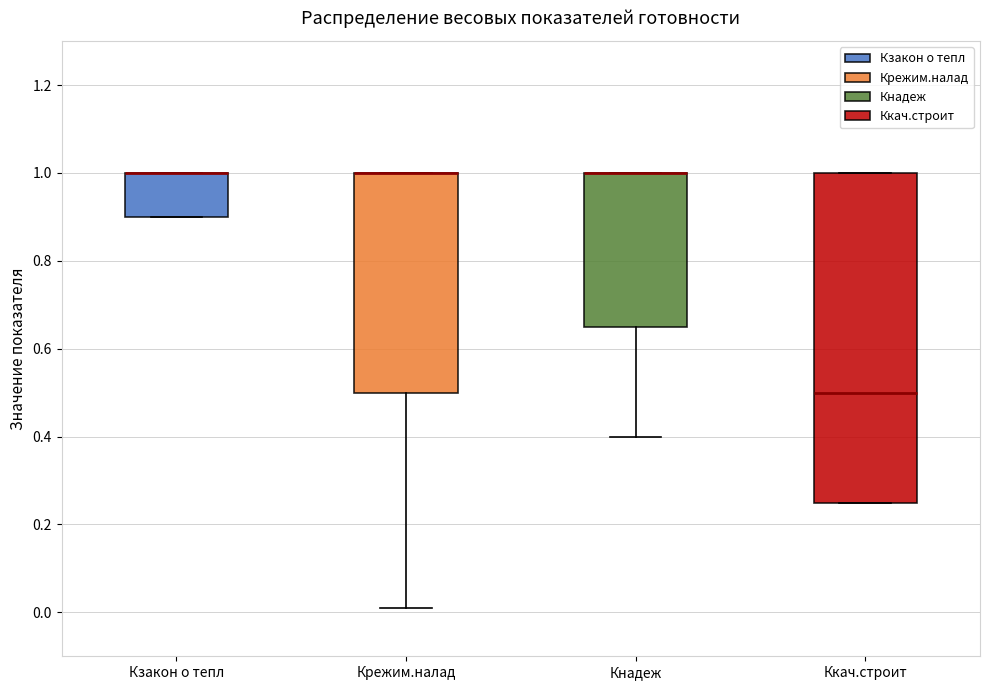

Reading left to right, transcribe this box plot: for each box, give where its median line is, the range the box spans, and where its two whiskers end, as read against the y-axis. The values are not printed on the chart, so give them approximately, as read against the axis.

Кзакон о тепл: median 1.00 (drawn on the box's upper edge), box 0.90 to 1.00, whiskers 0.90 to 1.00
Крежим.налад: median 1.00 (drawn on the box's upper edge), box 0.50 to 1.00, whiskers 0.02 to 1.00
Кнадеж: median 1.00 (drawn on the box's upper edge), box 0.66 to 1.00, whiskers 0.40 to 1.00
Ккач.строит: median 0.50, box 0.26 to 1.00, whiskers 0.26 to 1.00